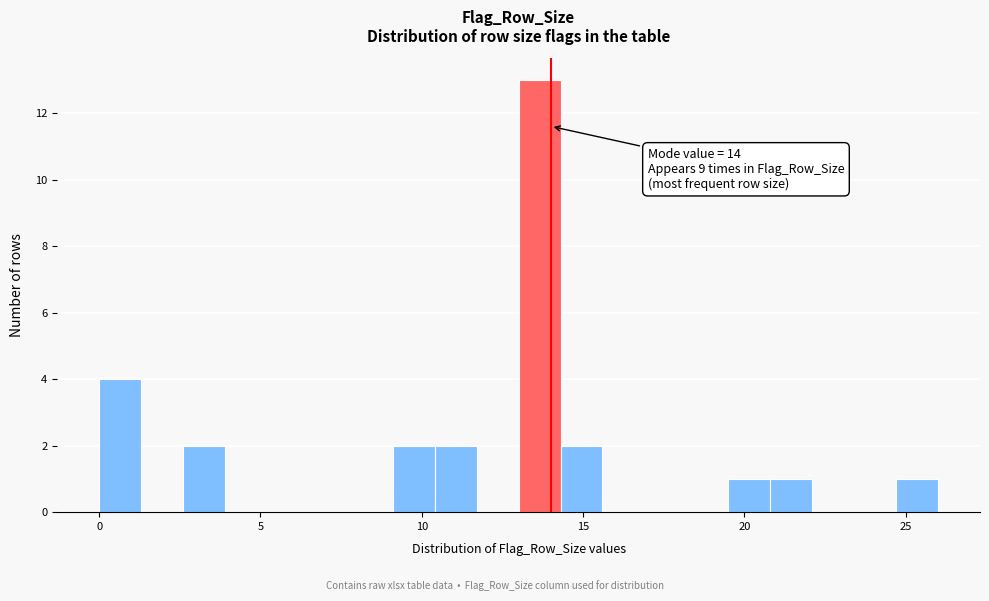

Read against the x-axis, roughly where is the centre of the tallest bar?

13.5